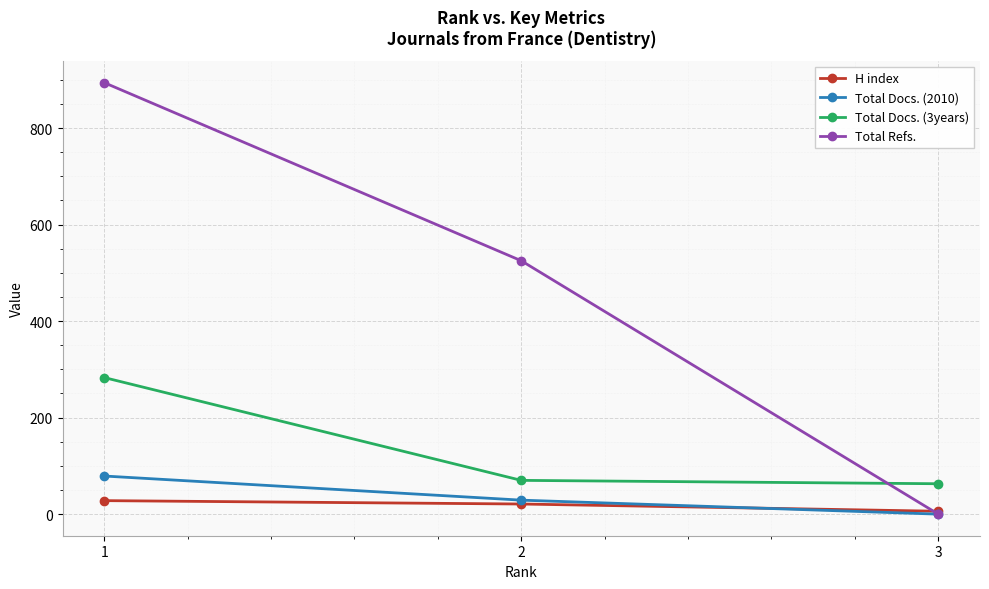

List the series in order of their peak value, highest first.

Total Refs., Total Docs. (3years), Total Docs. (2010), H index